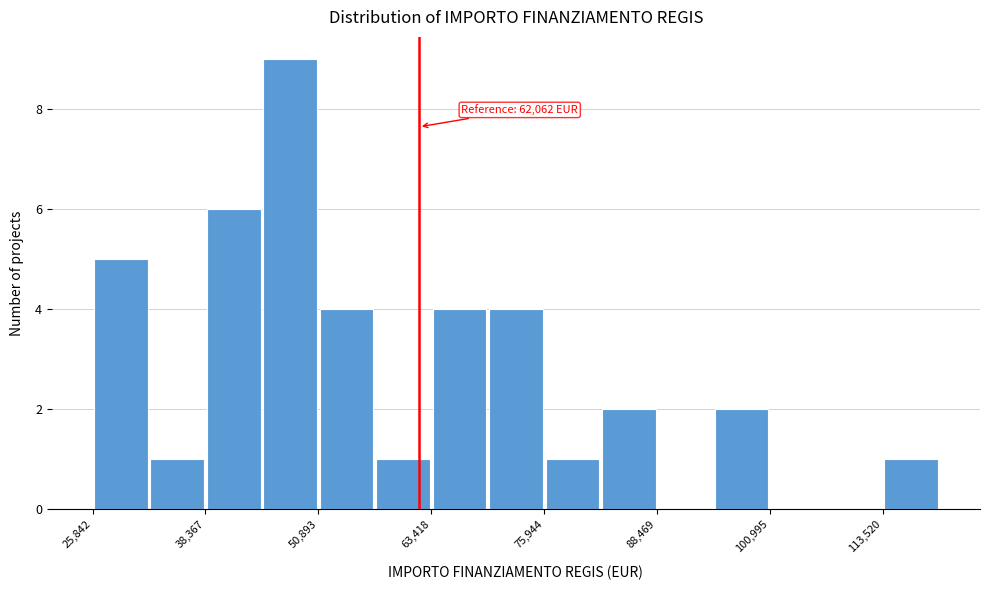

Read against the x-axis, roughly where is the centre of the tallest bar?

48000